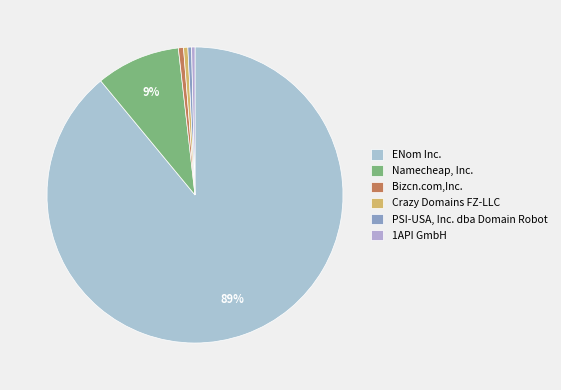

Which has a higher value, 1API GmbH or PSI-USA, Inc. dba Domain Robot?

PSI-USA, Inc. dba Domain Robot